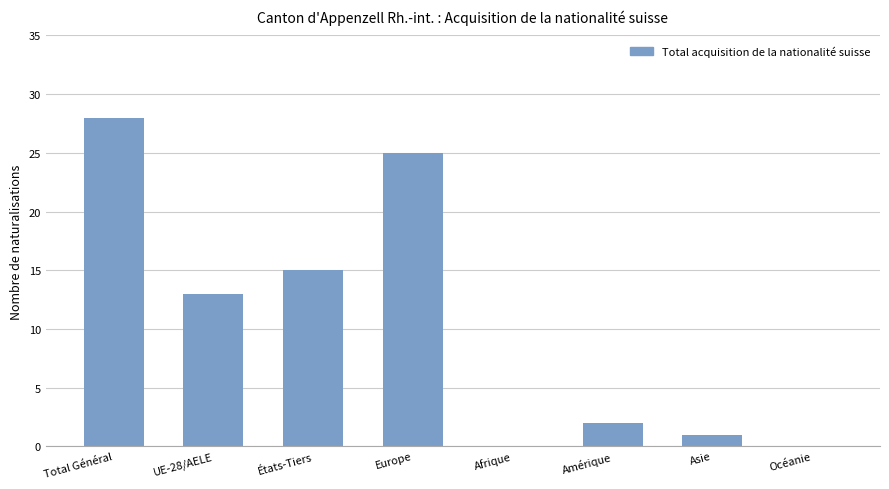

What is the maximum value shown in the chart?

28